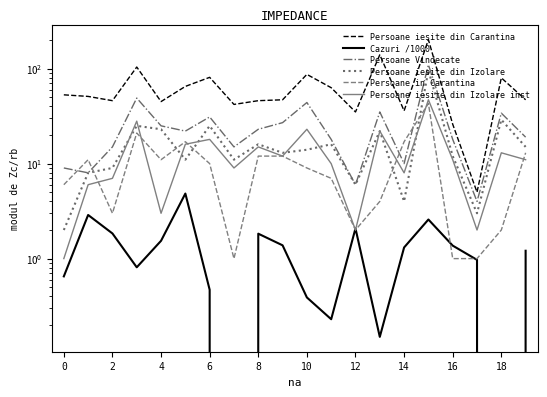

At which category is the sum across all series the highest?

15